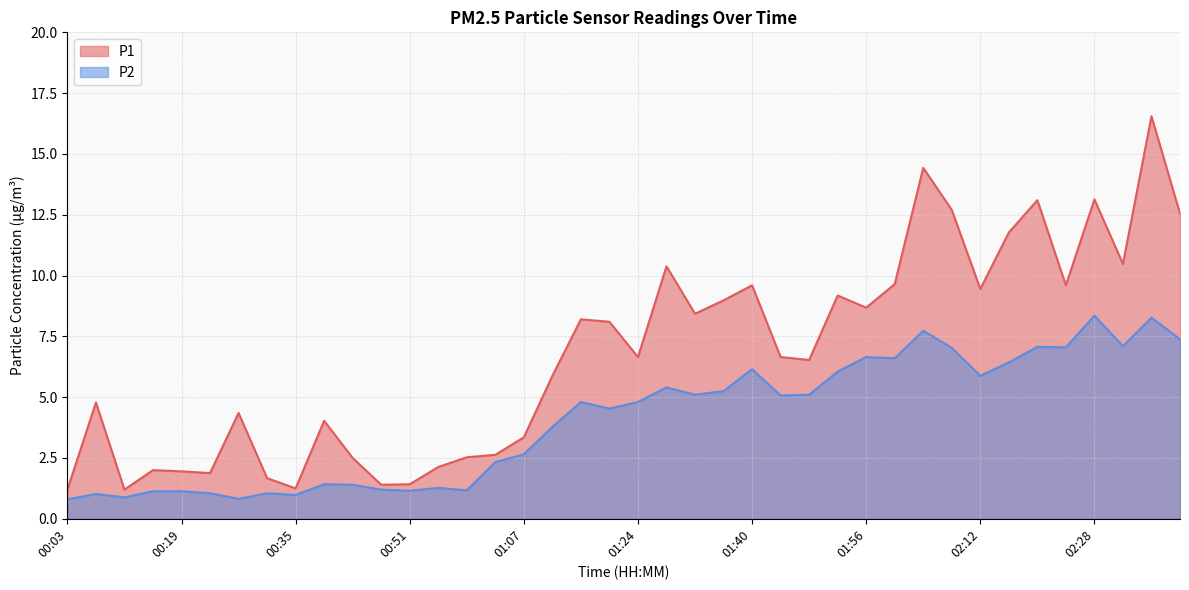

What is the label of the 23rd point from the left?

01:32